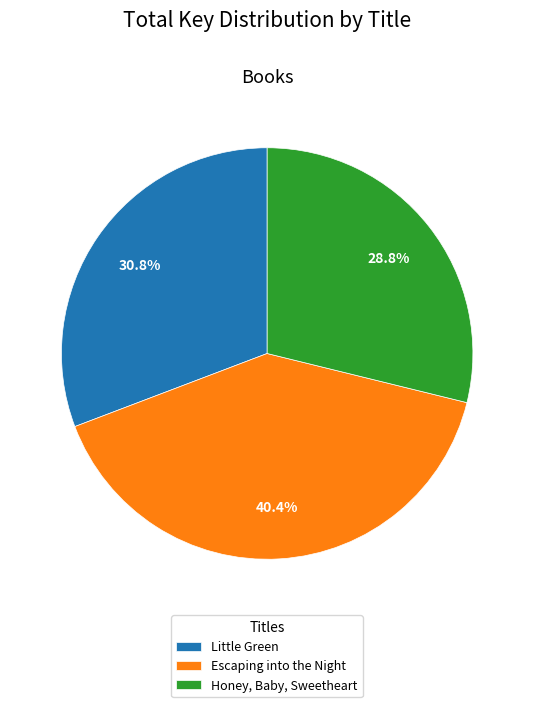

Is there any slice that represents more than half of the pie?

No